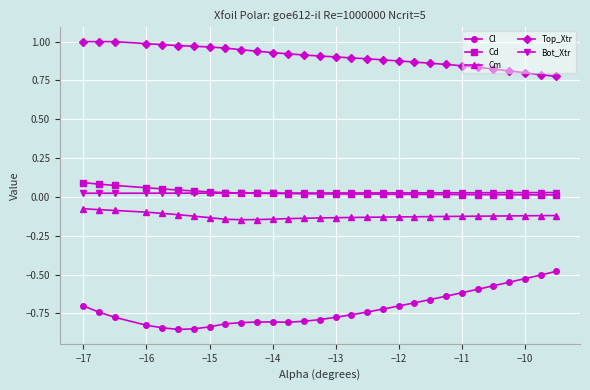

True or false: Cm and Cl cross at least once.

False